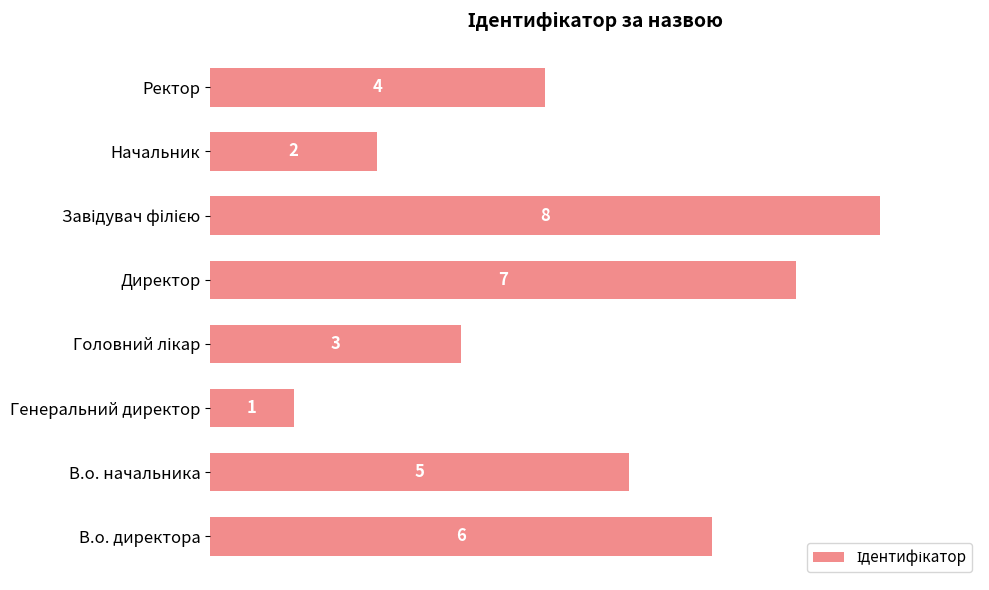

Is it true that the value at Ректор is 4?

True